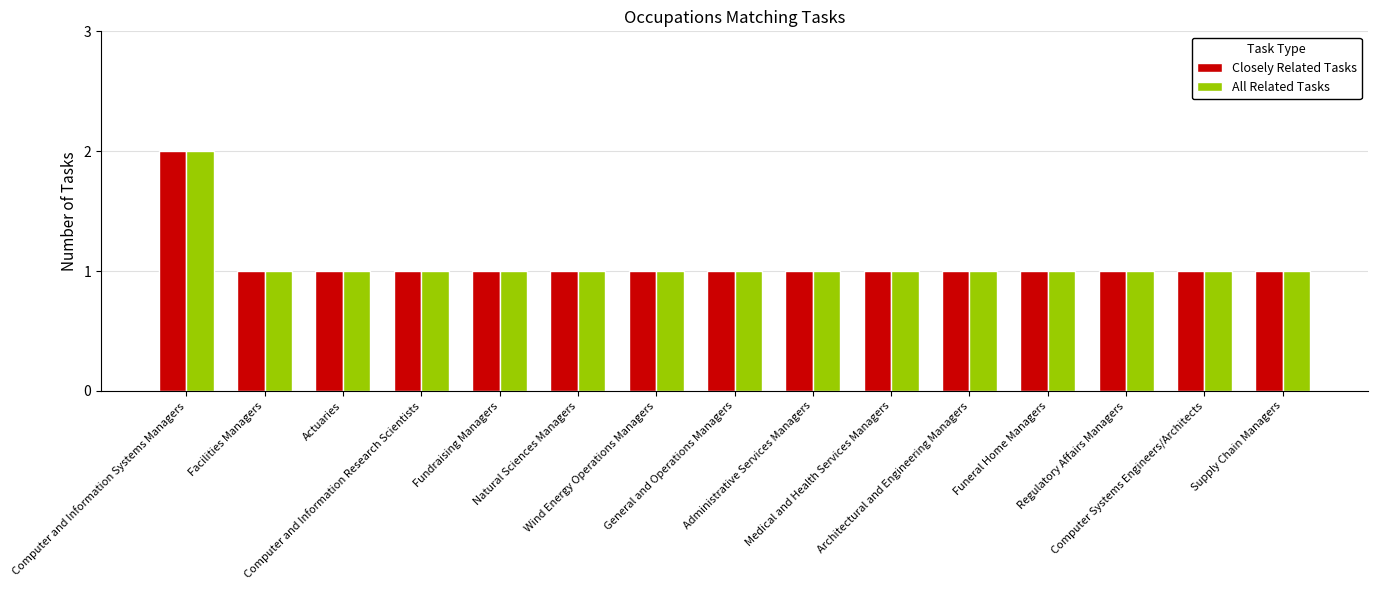

What is the label of the 8th bar from the right?

General and Operations Managers